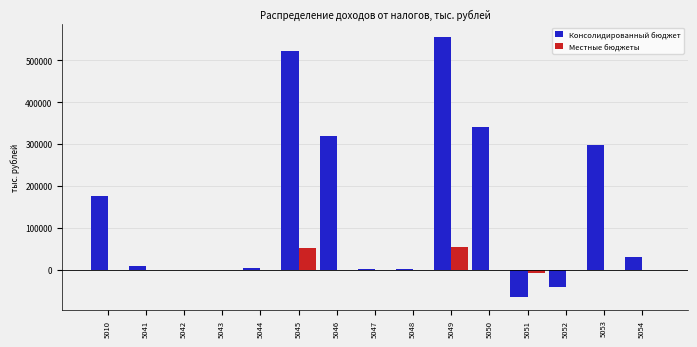

Count the number of categories in the chart.

15